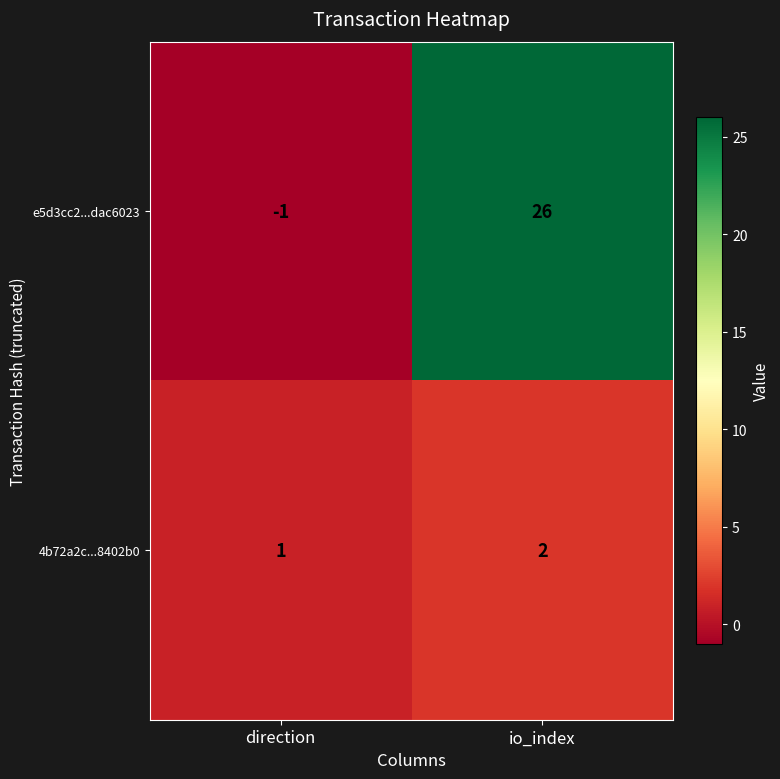

Count the number of categories in the chart.

2